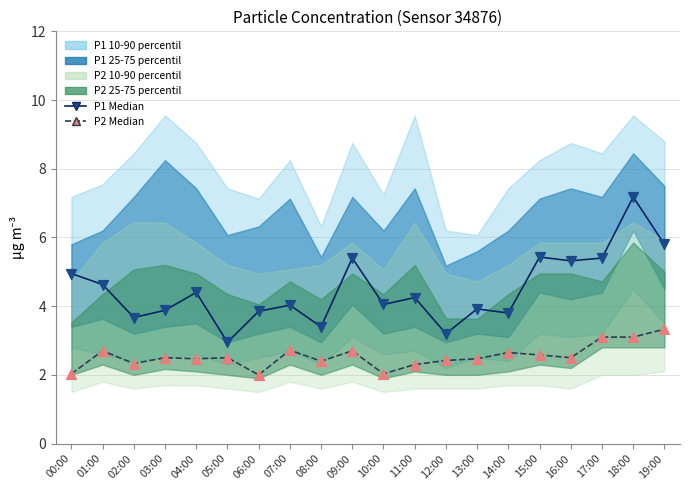

What is the total value across all series at 03:00?

6.4